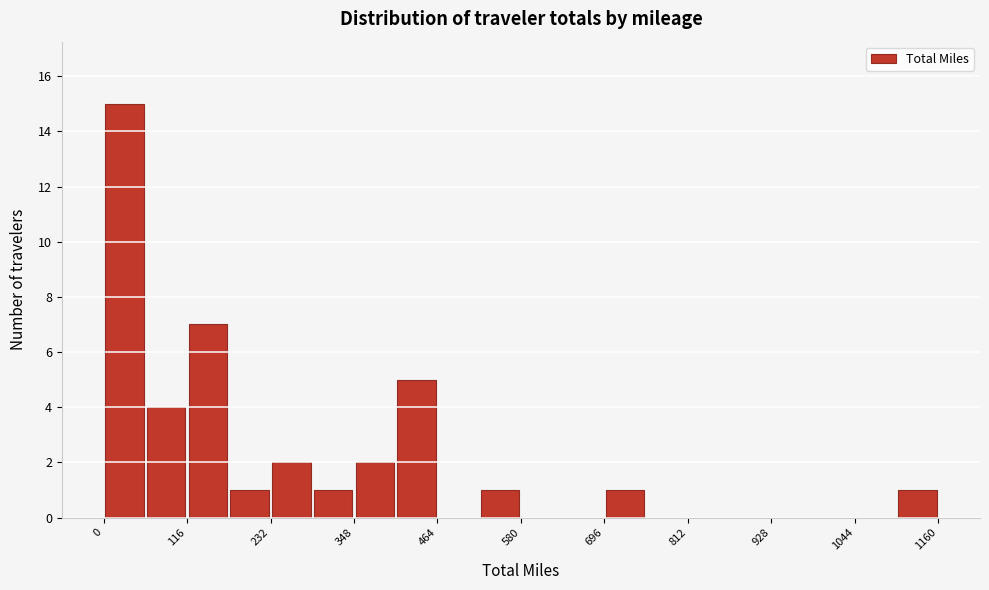

Read against the x-axis, roughly where is the centre of the tallest bar?

20